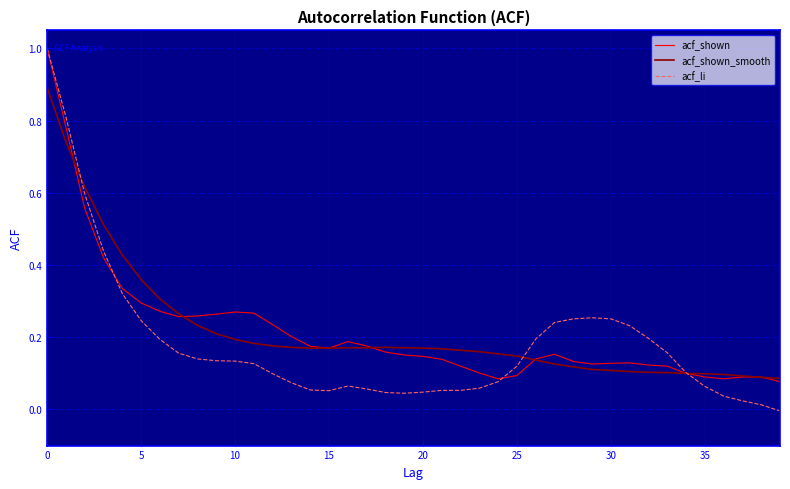

Which series has the largest range (max minus min)?

acf_li